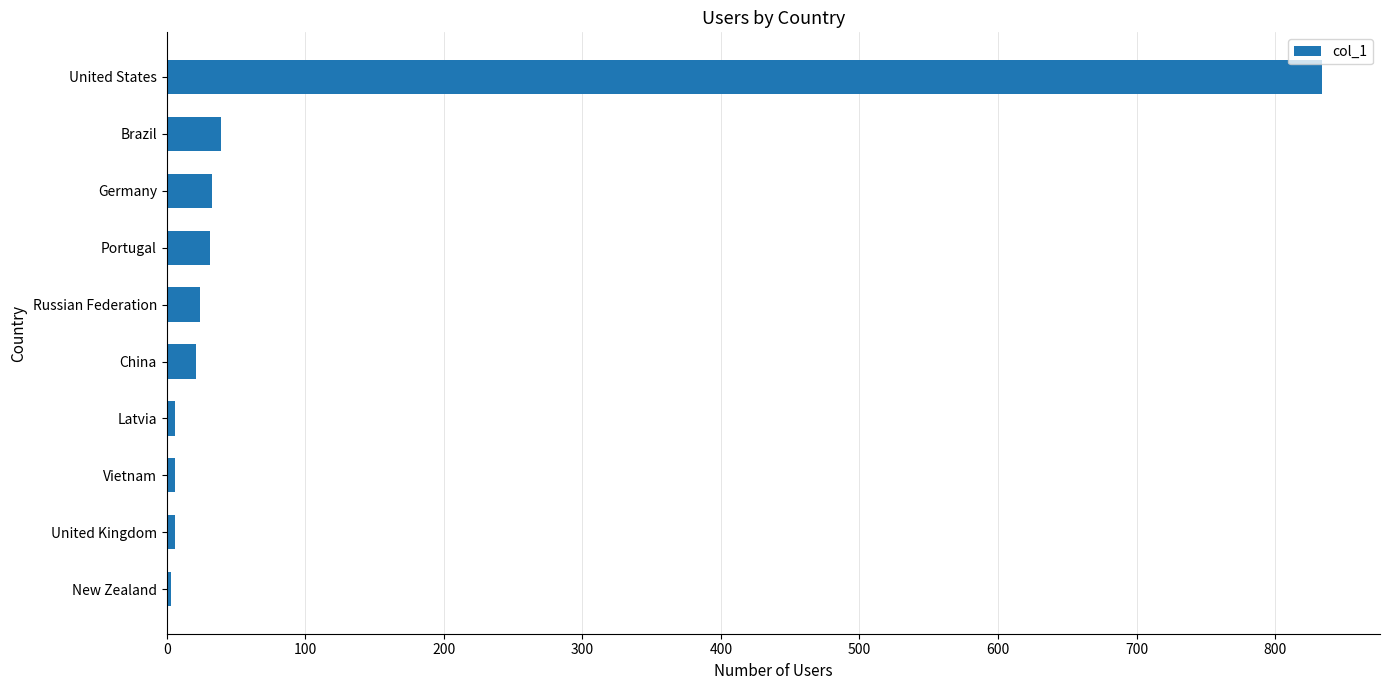

Approximately how many times larger is the value at Brazil compared to China?

1.9